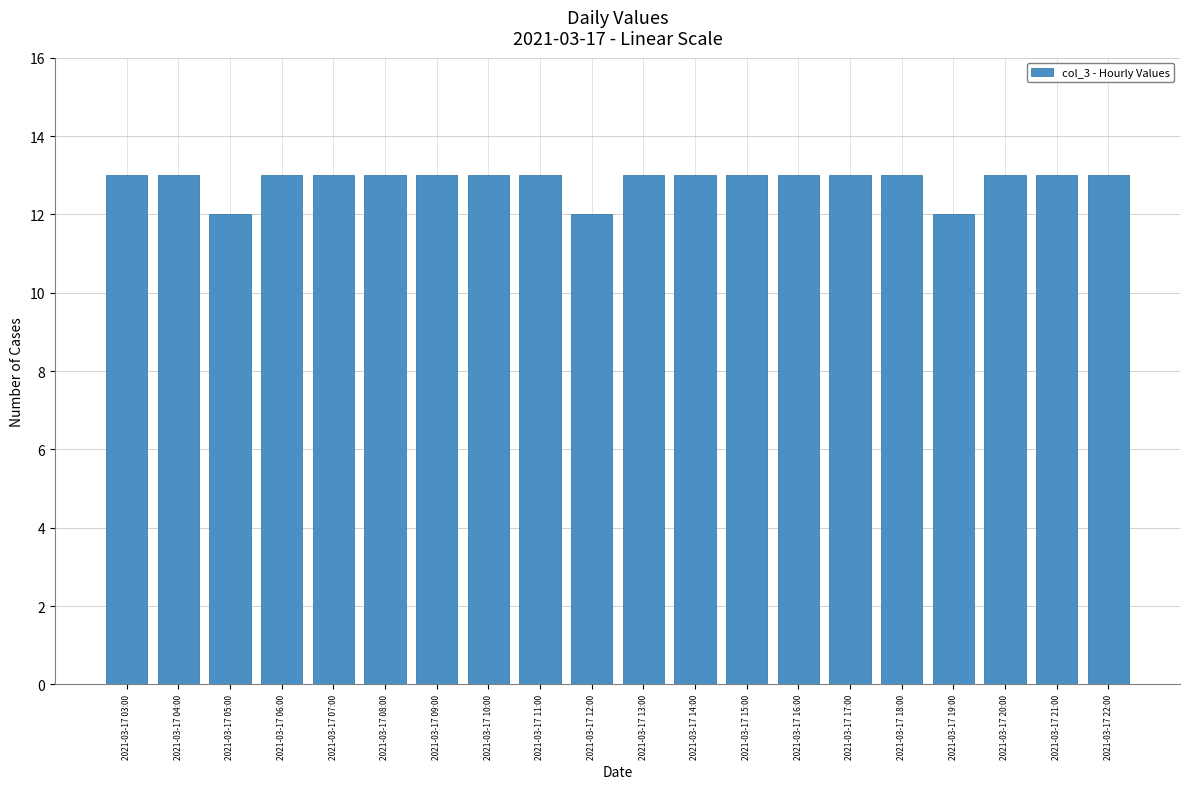

True or false: the data shows 13 at 2021-03-17 11:00.

True